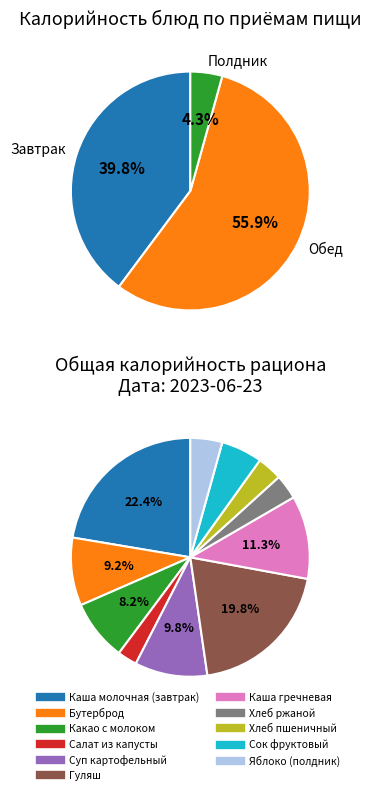

Does Какао с молоком represent more than half of the total?

No